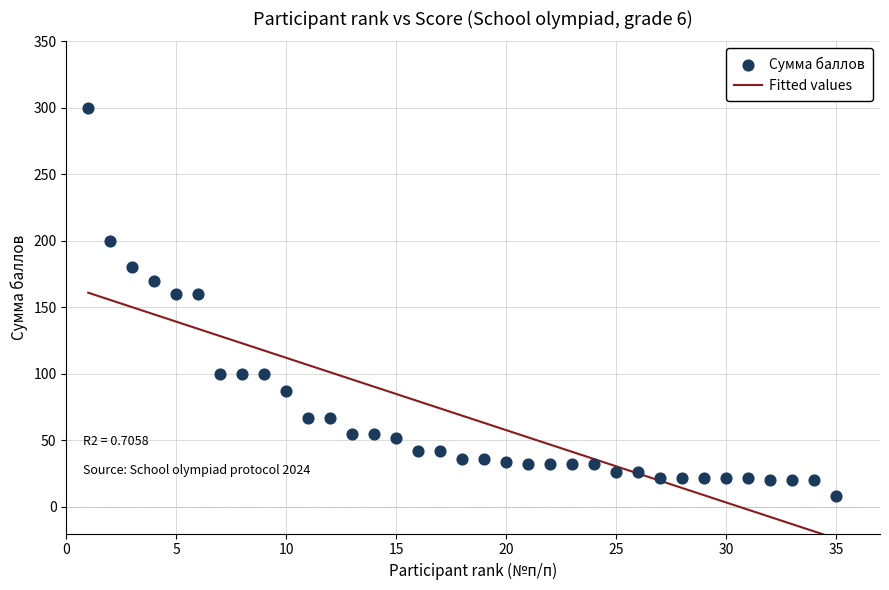

What is the range of X values (max minus min)?

34